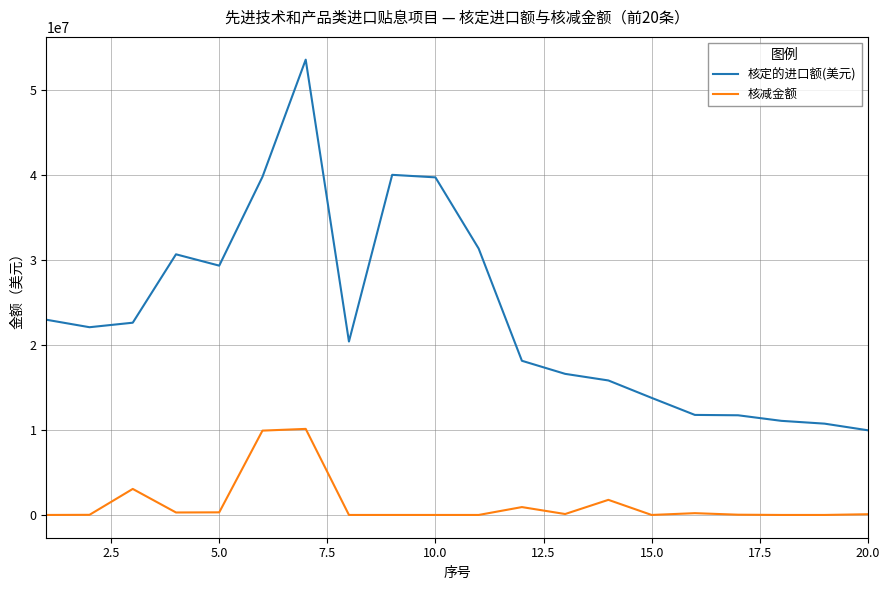

In 核定的进口额(美元), how many points are lower than both neighbors (excluding endpoints)?

3